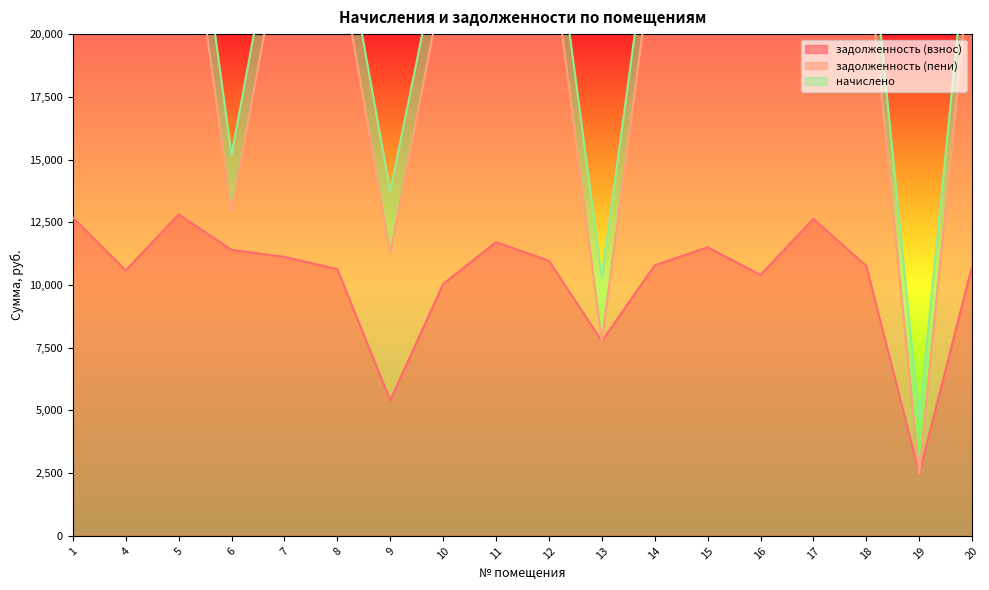

Reading left to right, what are all the values shown in this chart?

задолженность (взнос): 1=12685.9	4=10580.2	5=12814.3	6=11401.9	7=11119.4	8=10631.5	9=5403.4	10=10040.9	11=11710.1	12=10965.4	13=7761.6	14=10785.6	15=11504.6	16=10400.4	17=12634.6	18=10759.9	19=2495.8	20=10759.9
задолженность (пени): 1=15206.8	4=12682.6	5=15360.7	6=1510.5	7=13259.4	8=12744.2	9=5868.2	10=12036.2	11=14037.0	12=13144.4	13=0.0	14=12928.9	15=13790.8	16=12467.2	17=15145.2	18=12898.0	19=0.0	20=12898.0
начислено: 1=2520.9	4=2102.4	5=2546.4	6=2265.8	7=2209.6	8=2112.7	9=2464.7	10=1995.3	11=2326.9	12=2179.0	13=2531.1	14=2143.3	15=2286.2	16=2066.8	17=2510.6	18=2138.1	19=2148.4	20=2138.1